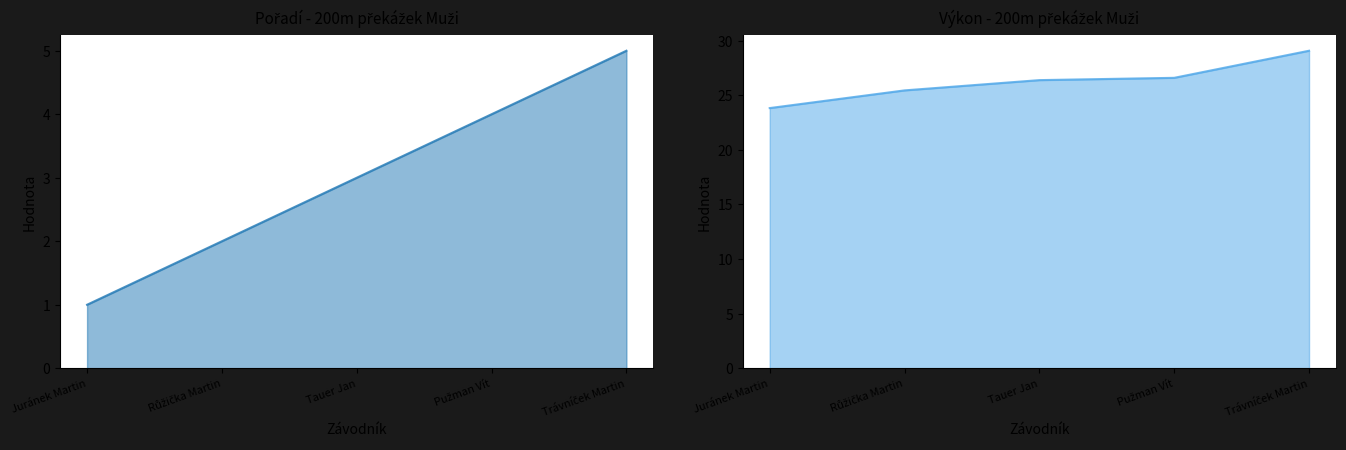

What is the difference between the second highest and second lowest values in the Výkon series?

1.1